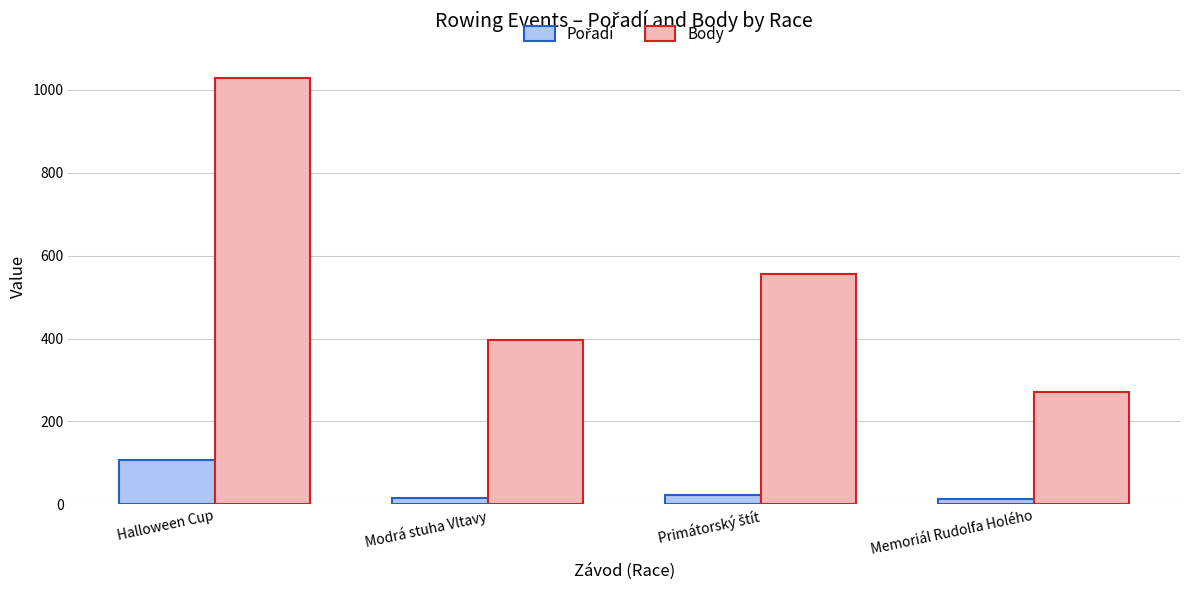

Are the bars horizontal?

No